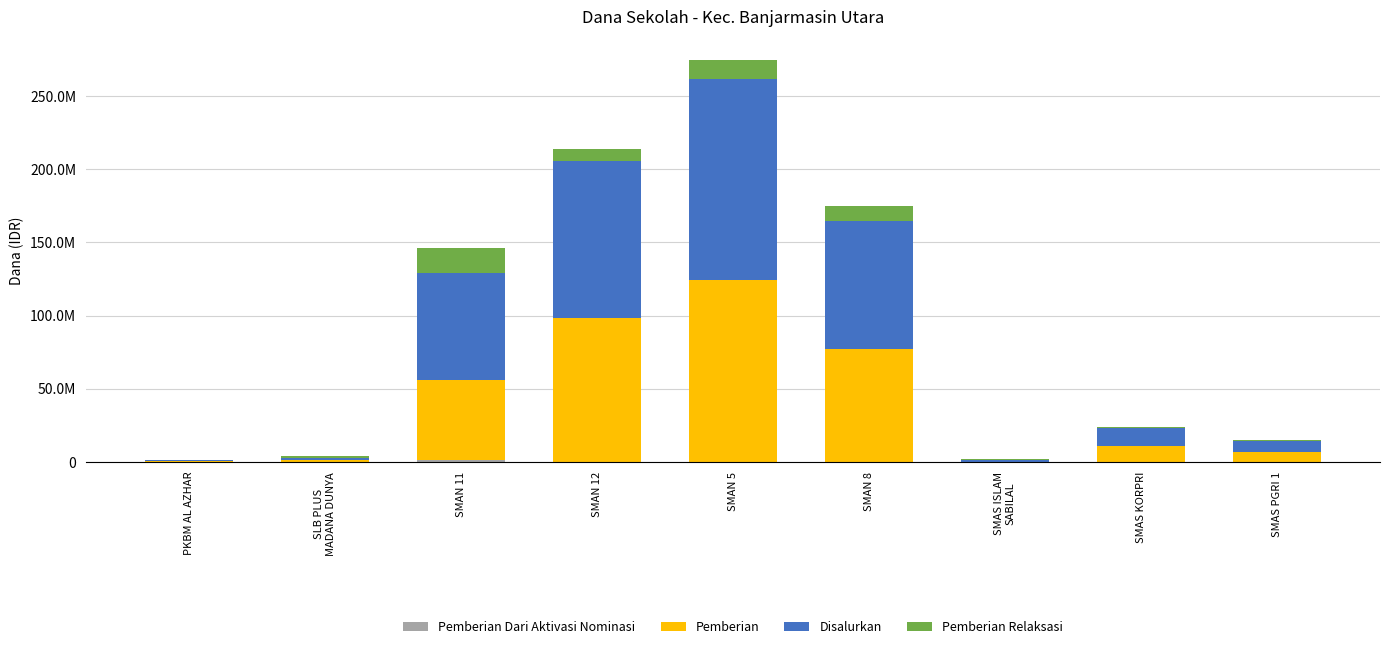

What position from the left is SMAS PGRI 1?

9